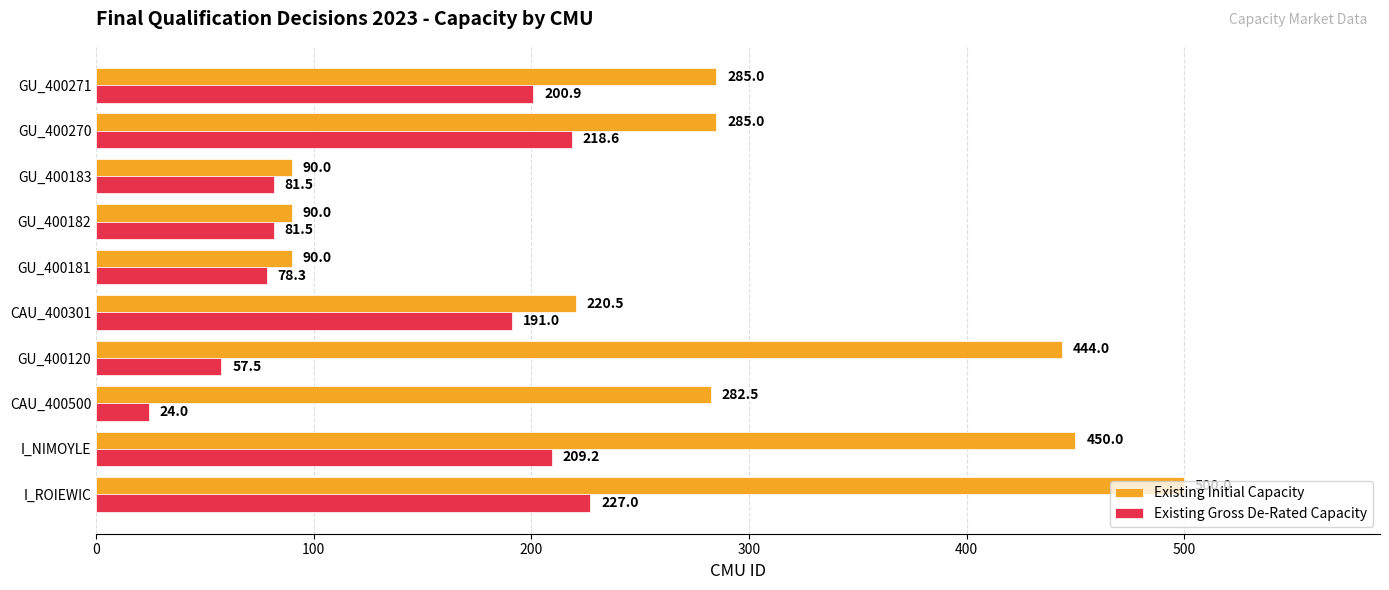

How many distinct data groups are displayed?

2